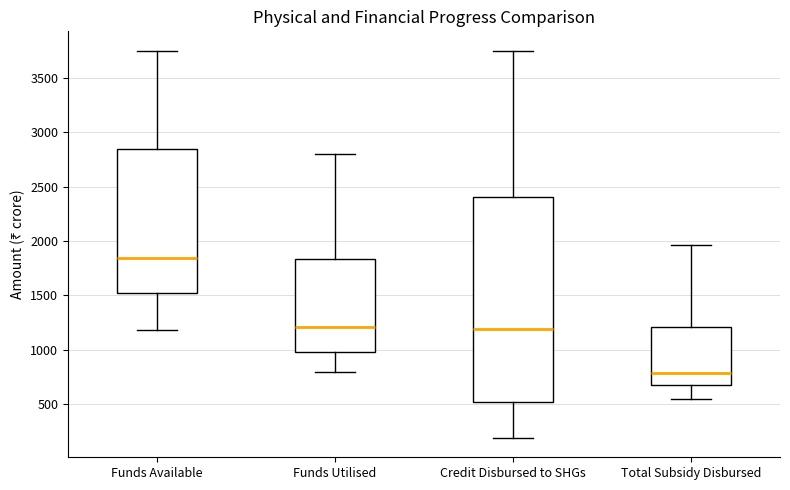

Where is the upper edge of the box for Credit Disbursed to SHGs on the y-axis? The values are not printed on the chart, so give them approximately, as read against the axis.

2400